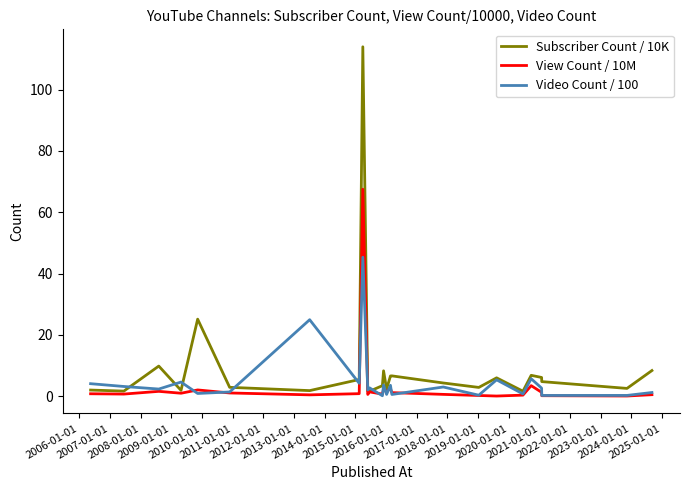

Which series has the widest spread of values?

Subscriber Count / 10K